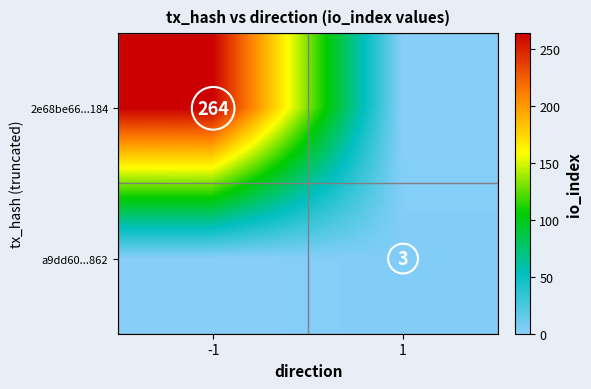

Is it true that 2e68be66...184 equals 264 at -1?

True